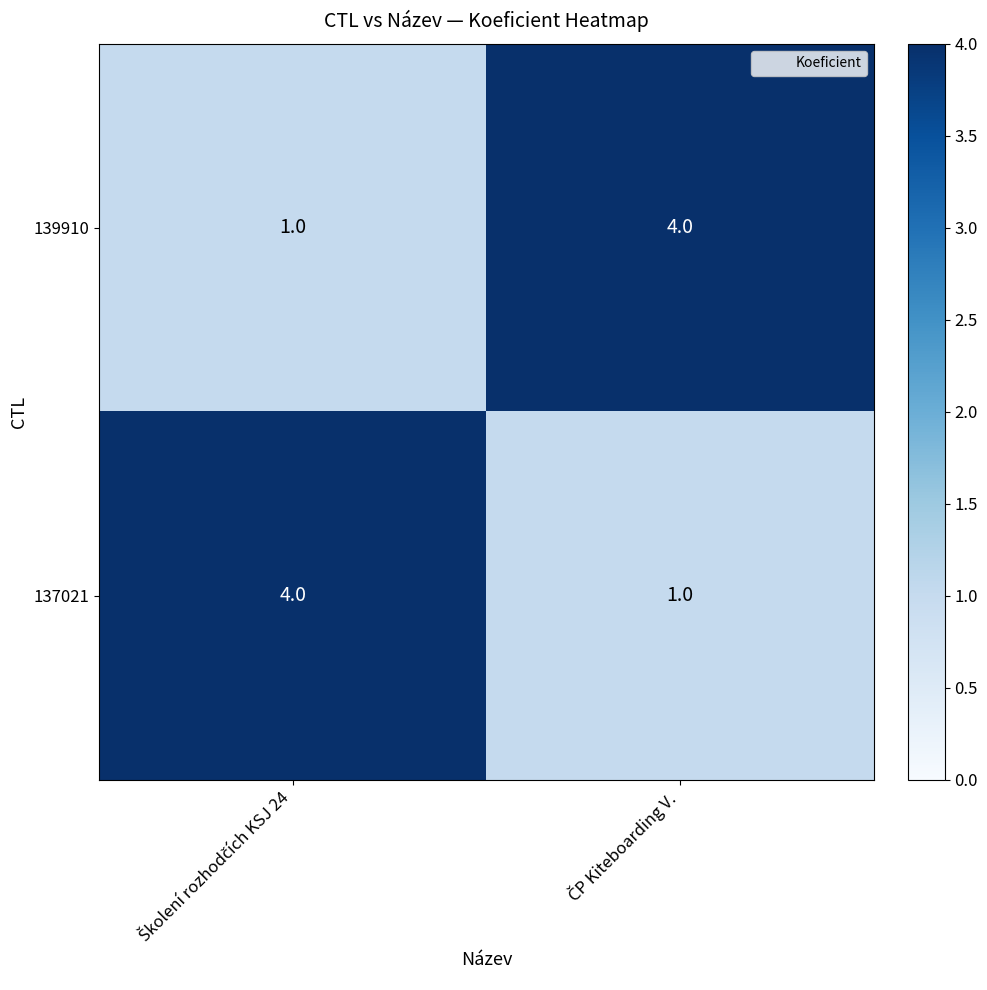

What is the difference between the maximum and minimum values in the 137021 series?

3